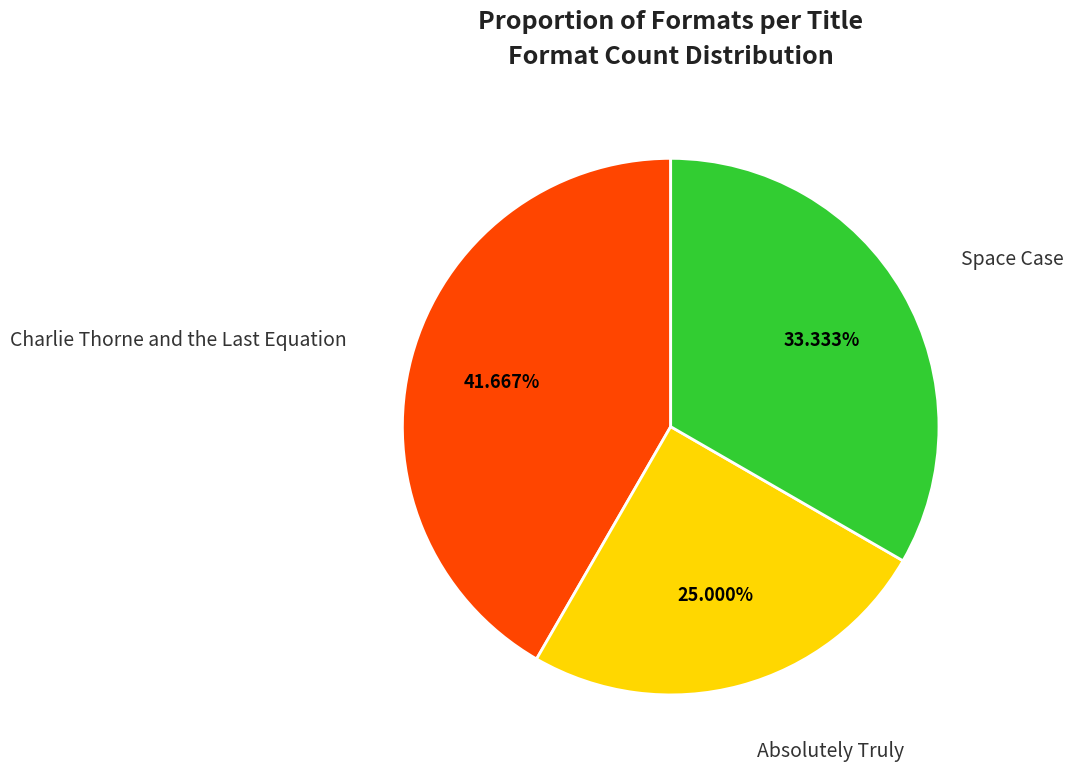

Does any single category account for the majority?

No